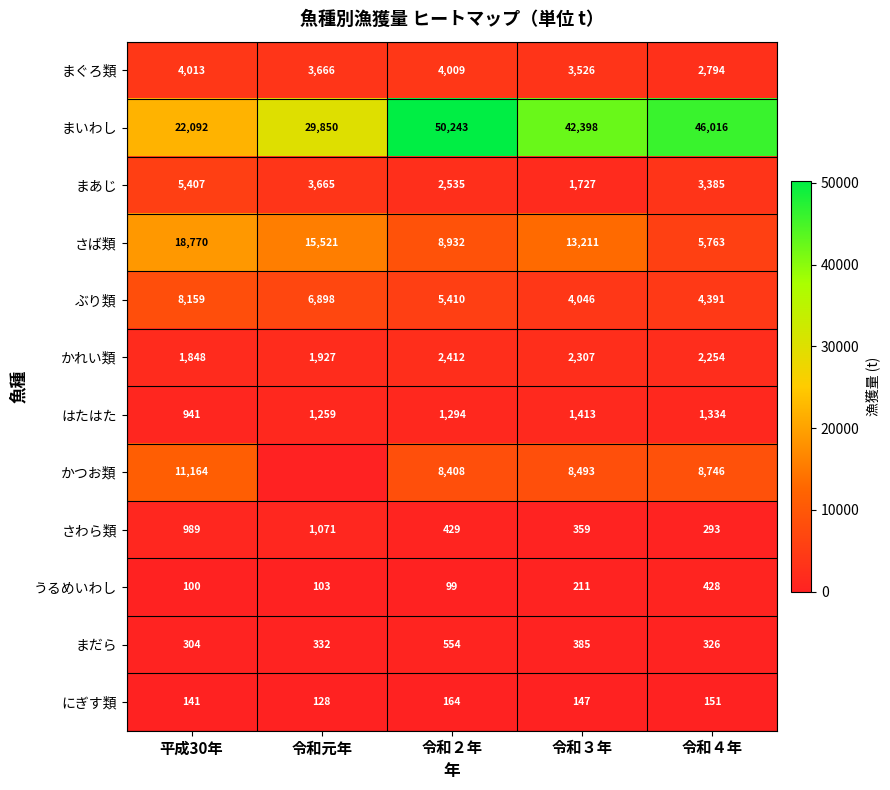

What is the difference between the second highest and minimum values in the まだら series?

81